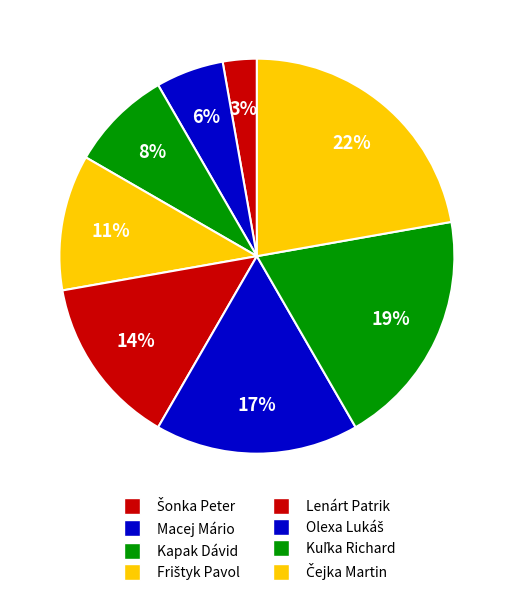

How many segments does this pie chart have?

8